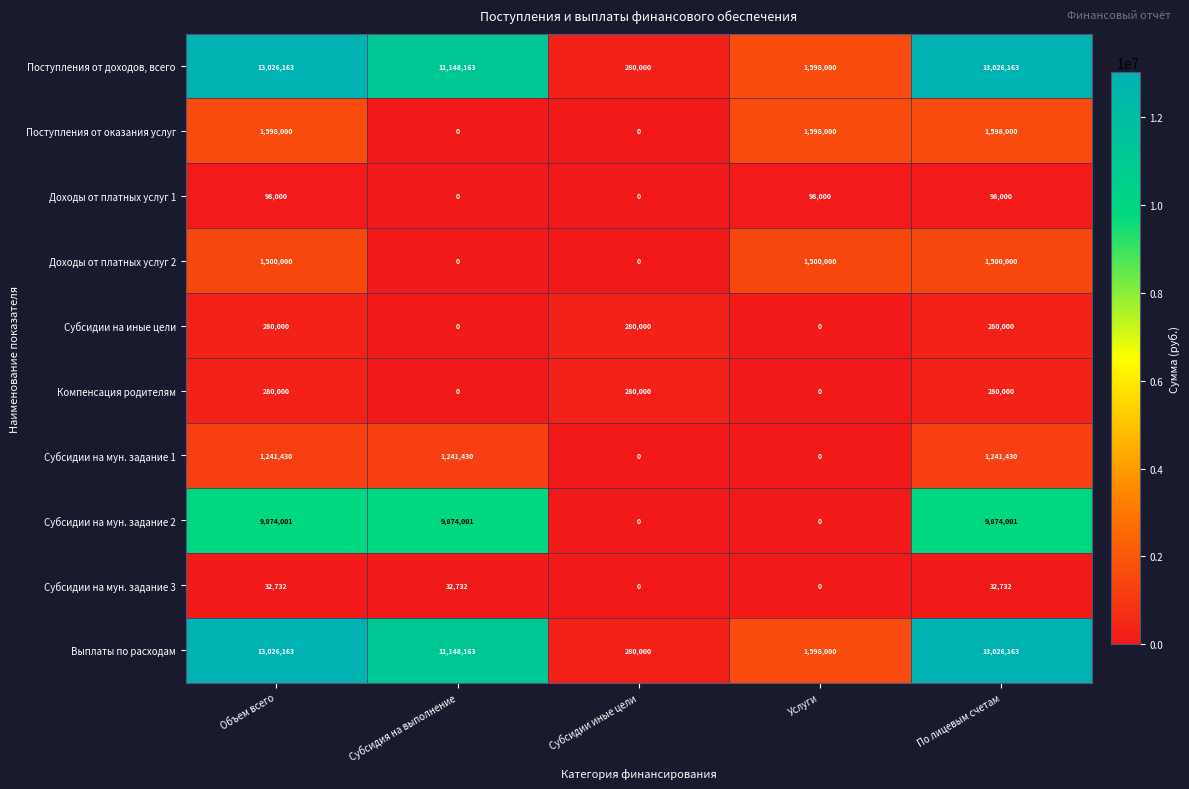

What is the difference between the highest and lowest values at По лицевым счетам?

12993431